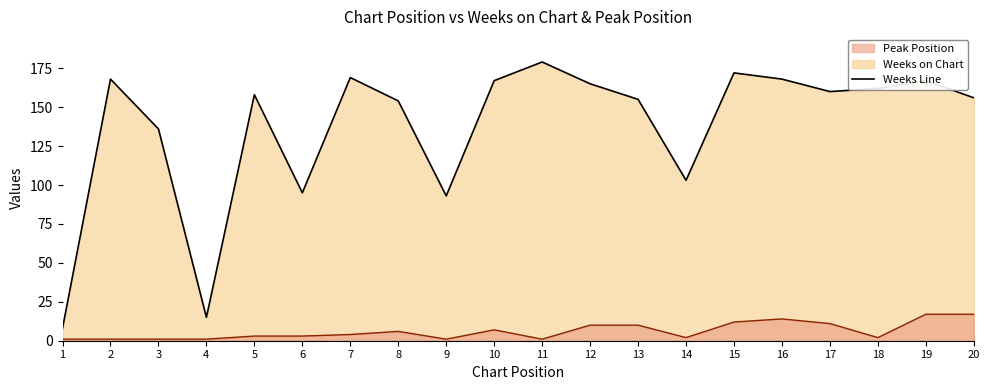

What is the difference between the maximum and minimum values in the Weeks on Chart (line) series?

171